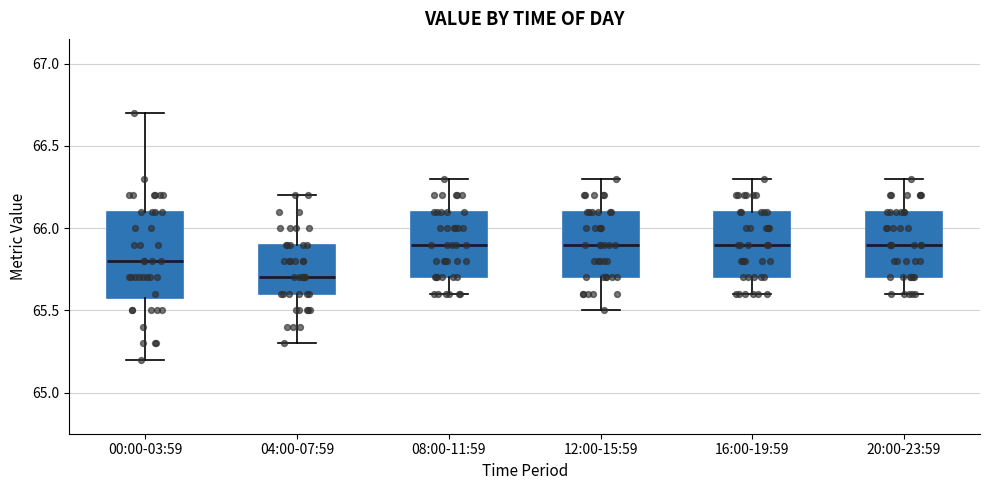

Reading left to right, transcribe this box plot: for each box, give where its median line is, the range the box spans, and where its two whiskers end, as read against the y-axis. The values are not printed on the chart, so give them approximately, as read against the axis.

00:00-03:59: median 65.8, box 65.6 to 66.1, whiskers 65.2 to 66.7
04:00-07:59: median 65.7, box 65.6 to 65.9, whiskers 65.3 to 66.2
08:00-11:59: median 65.9, box 65.7 to 66.1, whiskers 65.6 to 66.3
12:00-15:59: median 65.9, box 65.7 to 66.1, whiskers 65.5 to 66.3
16:00-19:59: median 65.9, box 65.7 to 66.1, whiskers 65.6 to 66.3
20:00-23:59: median 65.9, box 65.7 to 66.1, whiskers 65.6 to 66.3